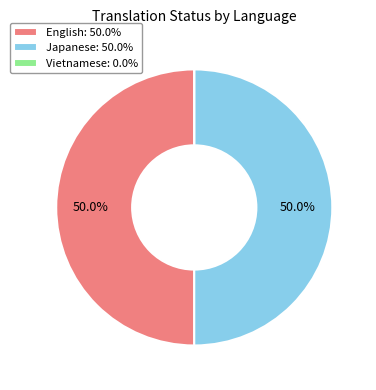

Combined, do Japanese and English account for over 50%?

Yes